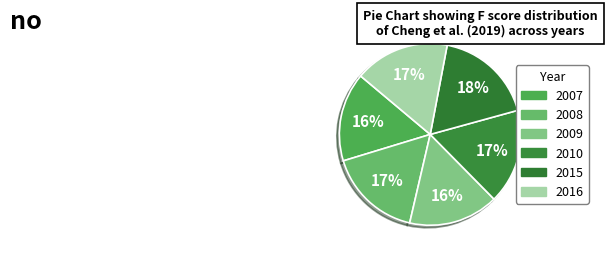

True or false: 2015 accounts for 6% of the total.

False